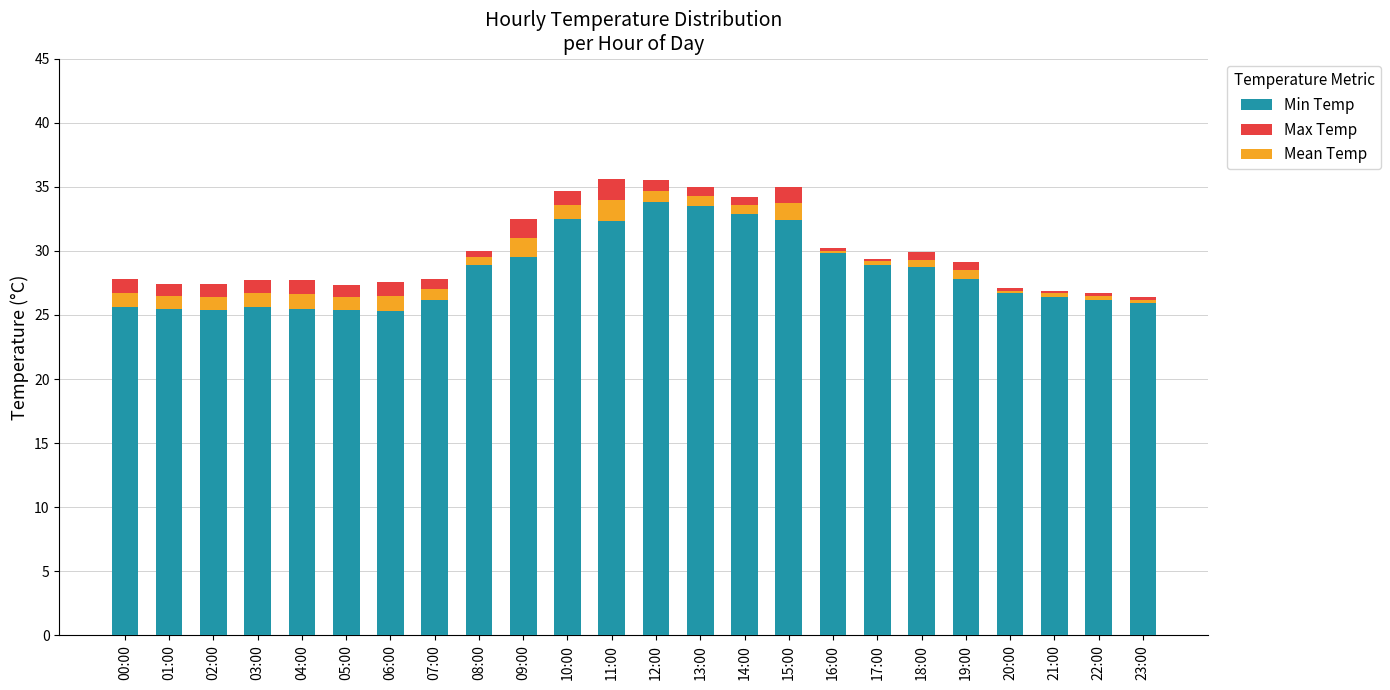

Is it true that Min Temp equals 32.5 at 10:00?

True